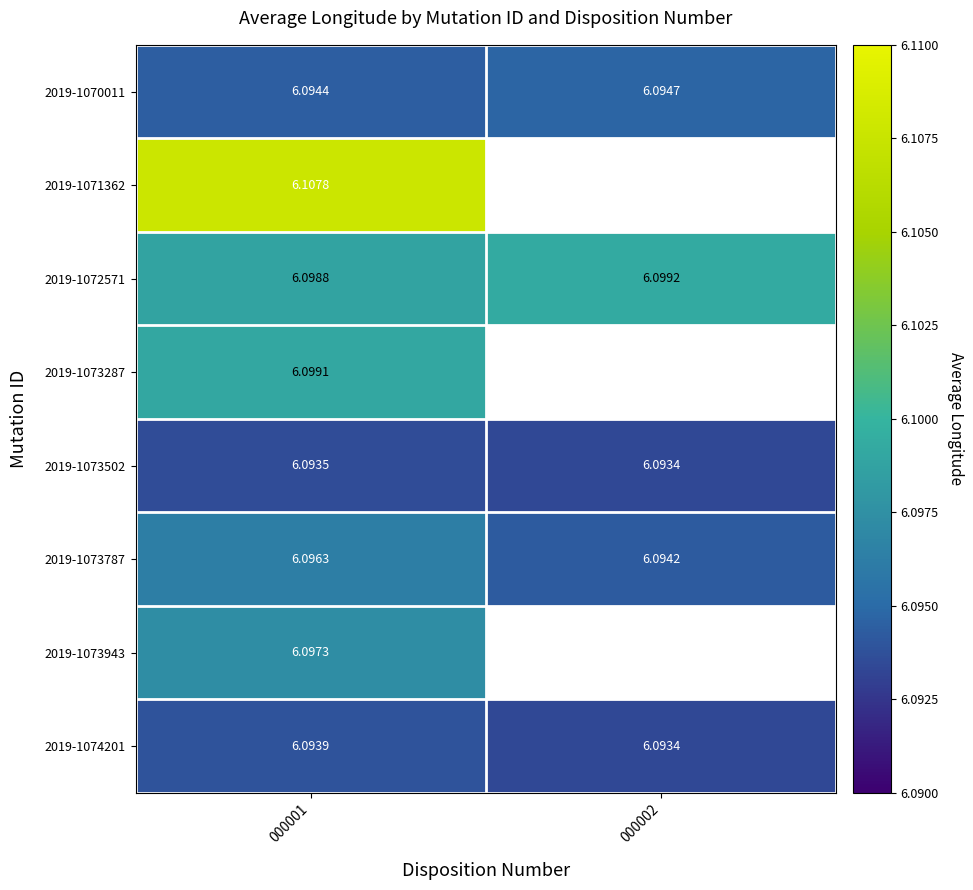

Rank the categories by 2019-1071362 value from highest to lowest.

000001, 000002